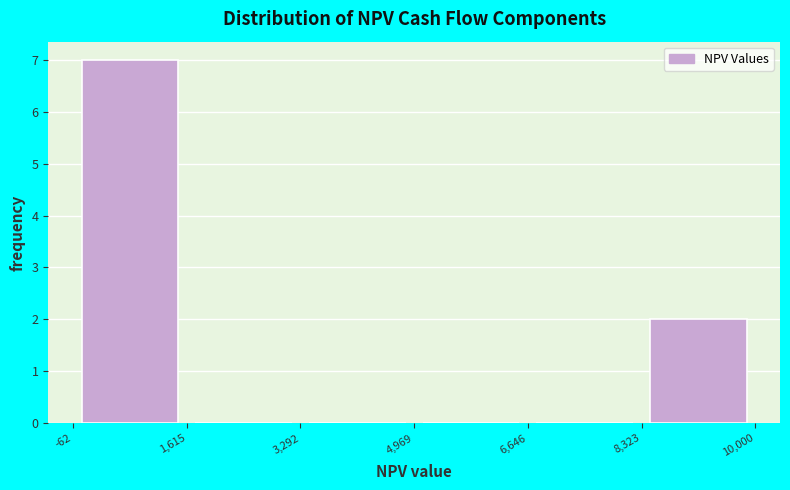

Reading left to right, transcribe this chart: for each bar, give the range it covers on the x-axis and its height. The values are not printed on the chart, so give them approximately, as read against the axis.

-62 to 1,615: 7
1,615 to 3,292: 0
3,292 to 4,969: 0
4,969 to 6,646: 0
6,646 to 8,323: 0
8,323 to 10,000: 2